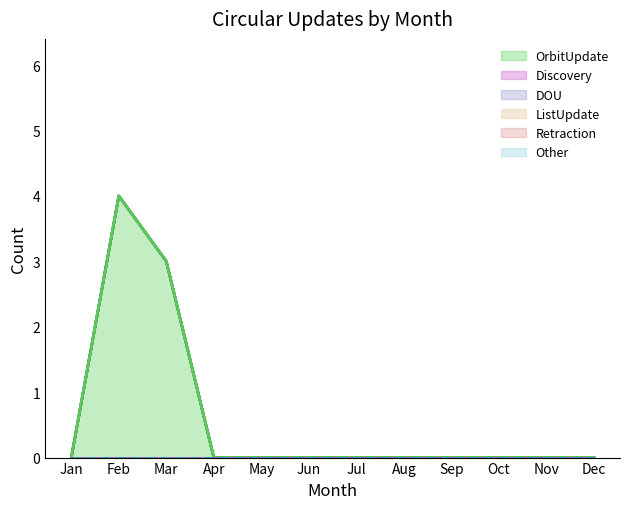

Rank the series at Oct from highest to lowest value.

OrbitUpdate, Discovery, DOU, ListUpdate, Retraction, Other